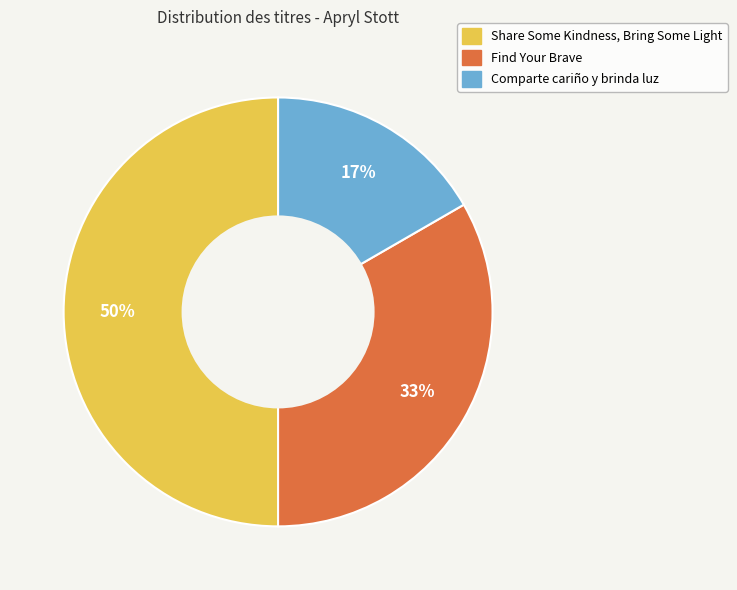

To the nearest percent, what is the average slice percentage?

33%